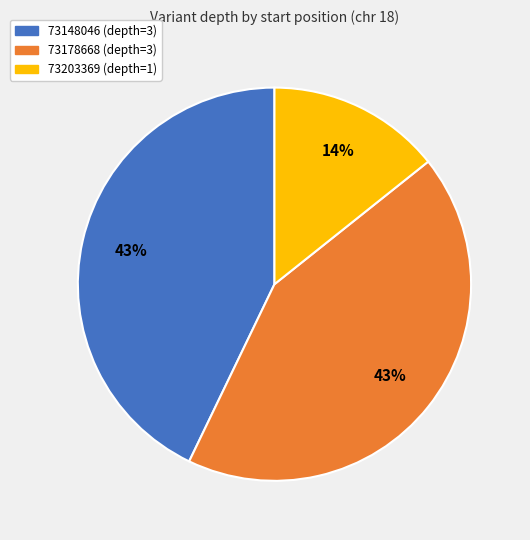

The 73148046 slice represents 54% of the pie. True or false?

False